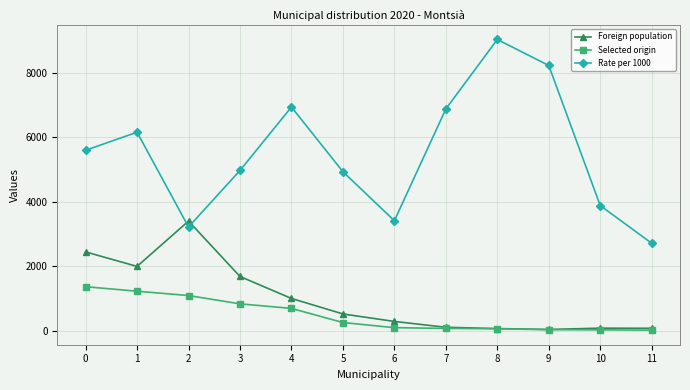

True or false: Selected origin and Rate per 1000 cross at least once.

False